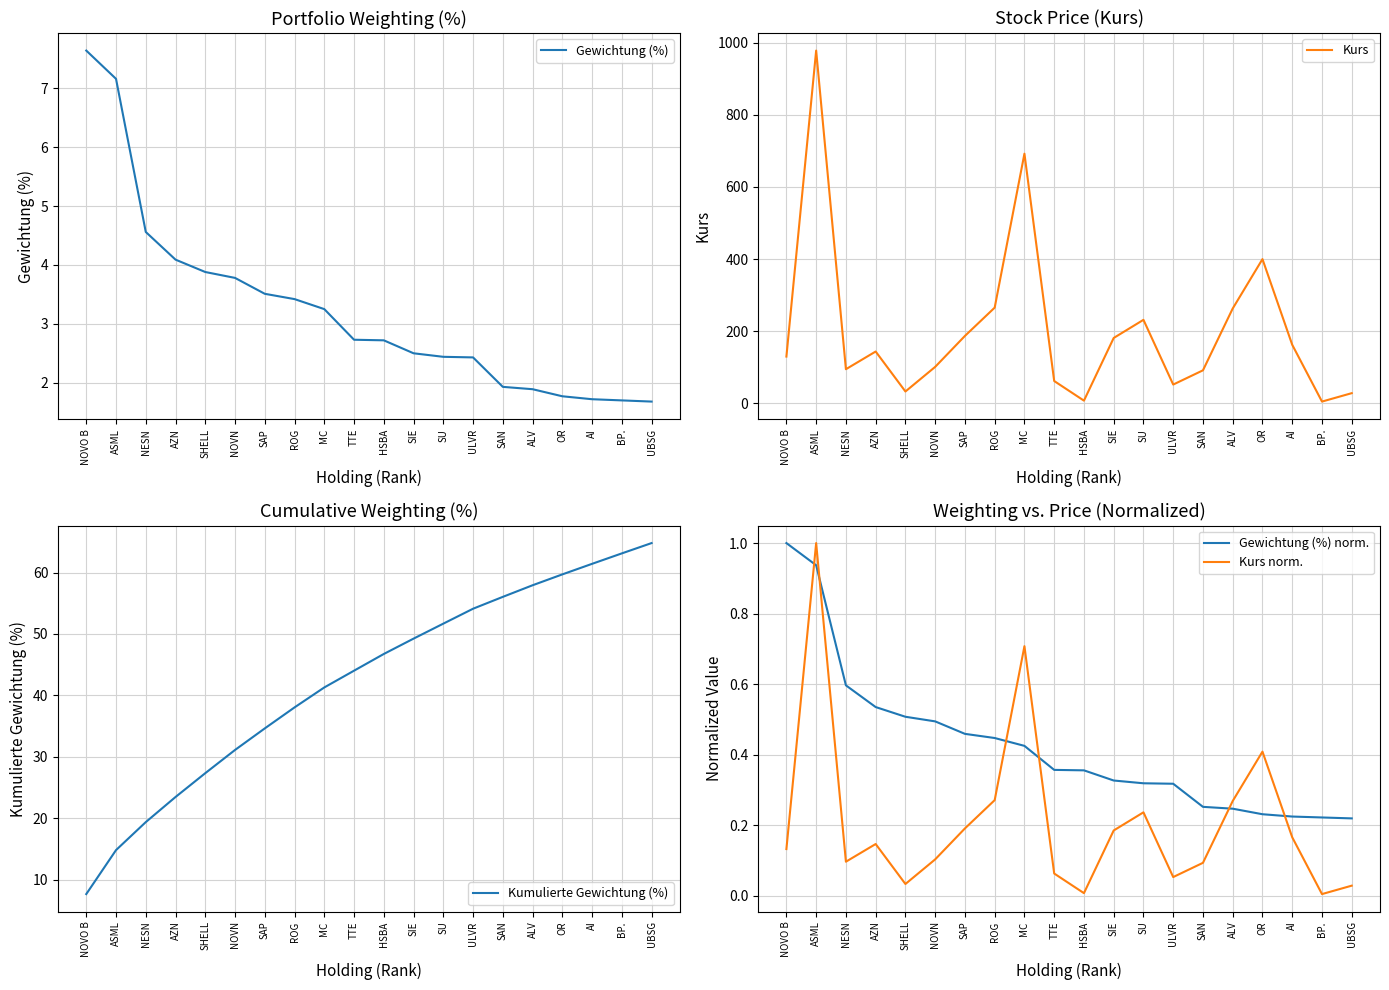

List the series in order of their peak value, highest first.

Kurs, Kumulierte Gewichtung (%), Gewichtung (%), Gewichtung (%) norm., Kurs norm.